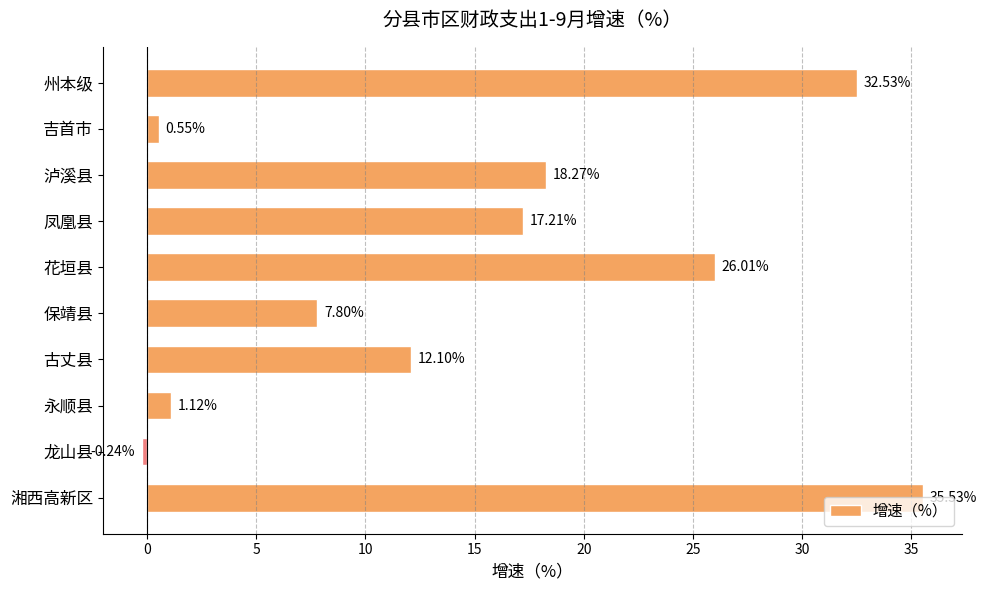

What is the label of the 8th bar from the top?

永顺县